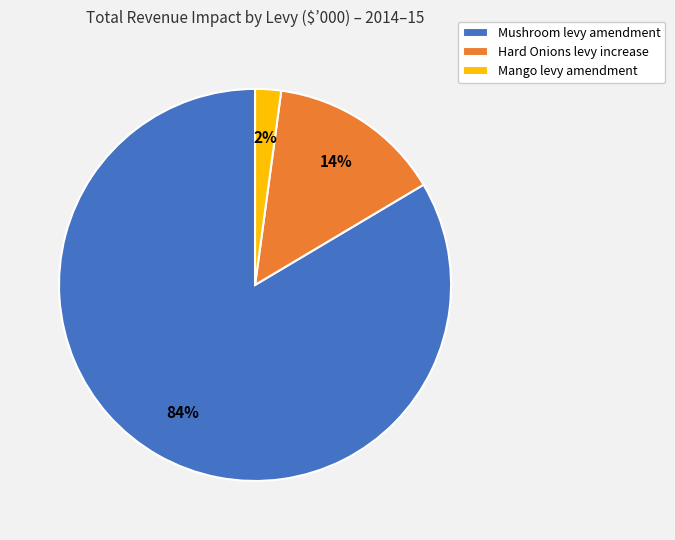

Rank the categories by value from highest to lowest.

Mushroom levy amendment, Hard Onions levy increase, Mango levy amendment